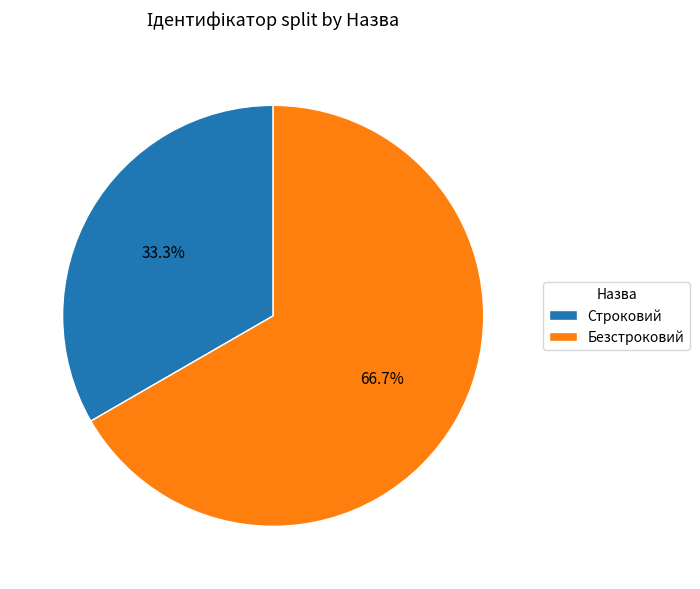

How much of the chart is everything except Строковий?

66.7%